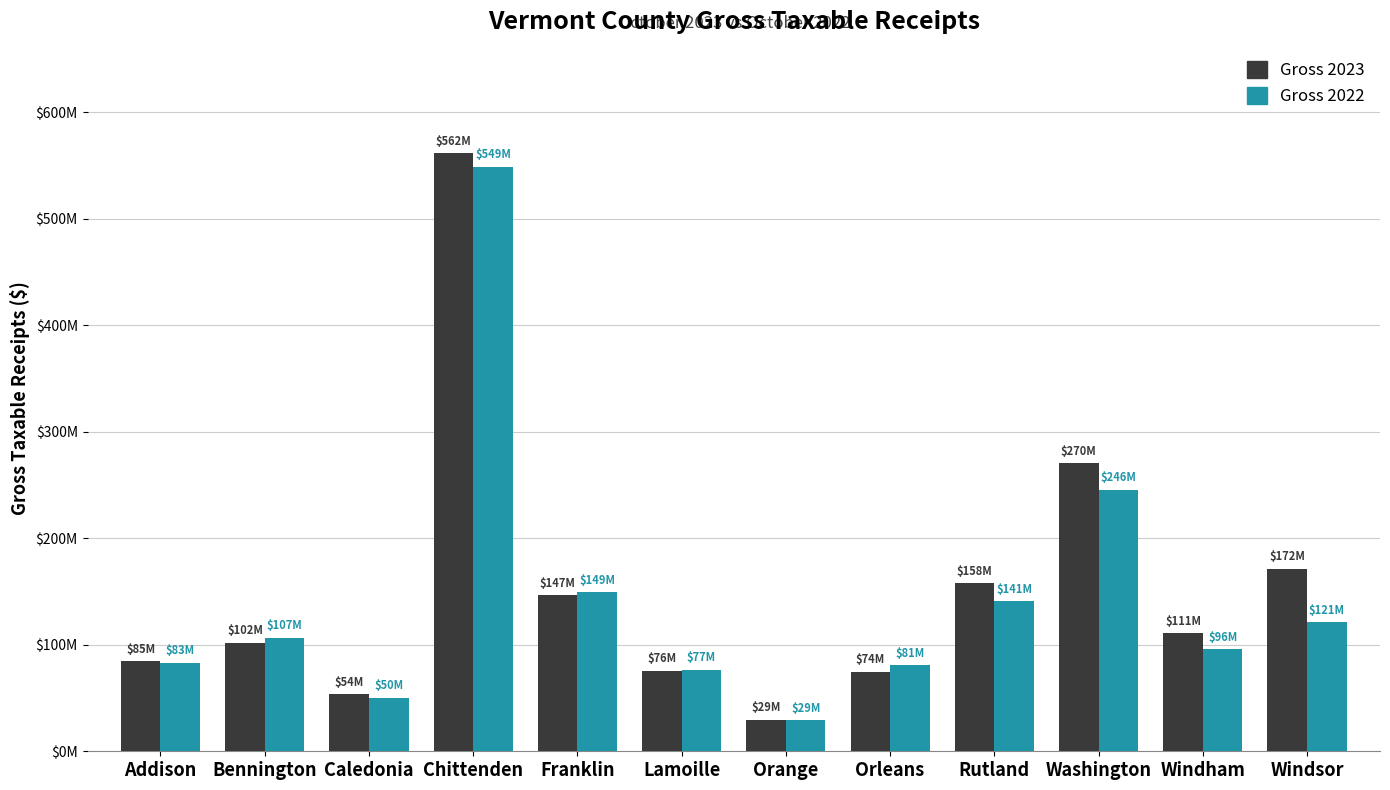

Does the chart contain stacked bars?

No